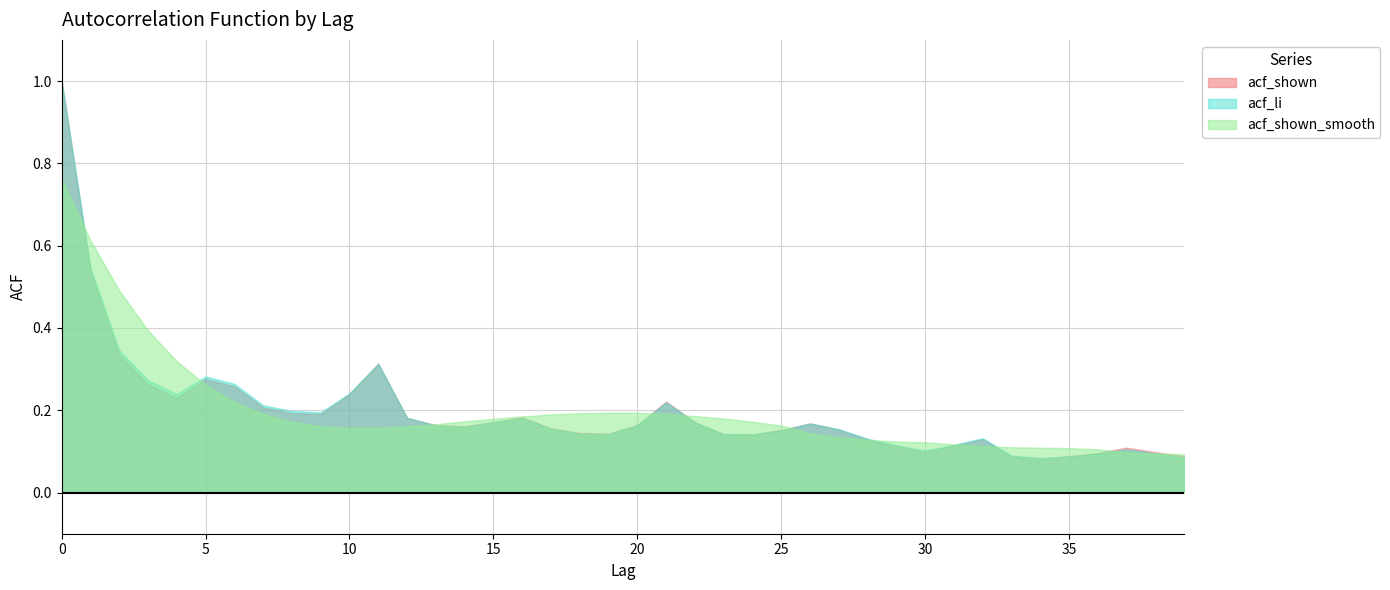

What is the difference between the highest and lowest values at 19?

0.1